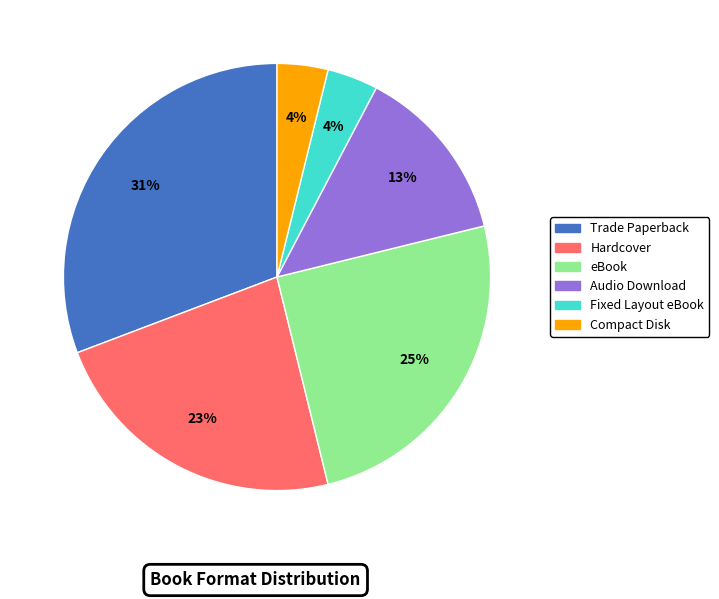

To the nearest percent, what portion does Hardcover represent?

23%